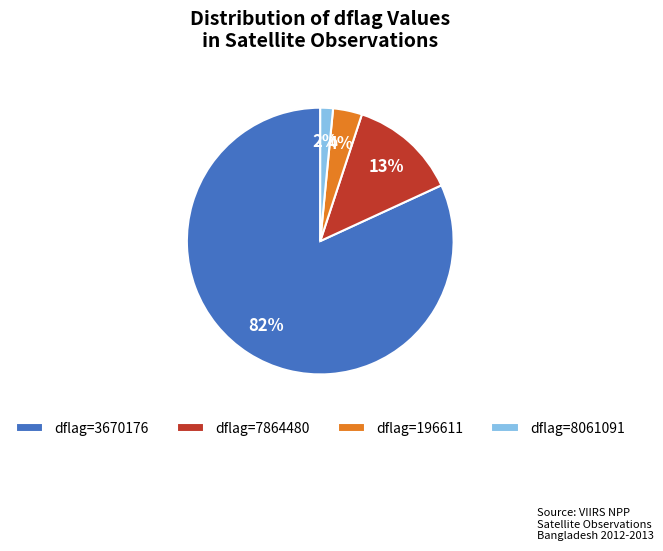

To the nearest percent, what percentage of the pie is dflag=7864480?

13%